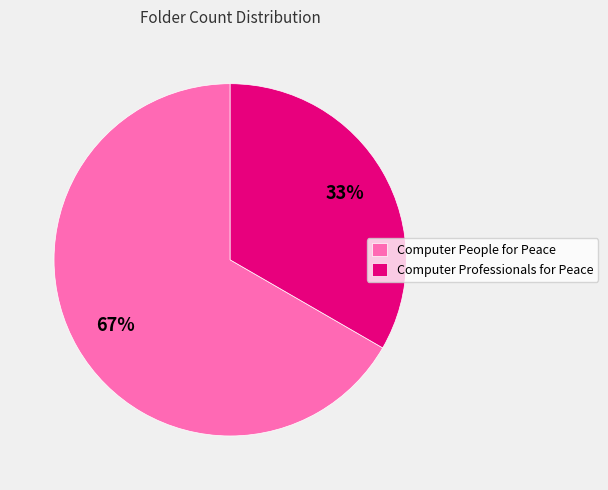

Between Computer People for Peace and Computer Professionals for Peace, which is larger?

Computer People for Peace